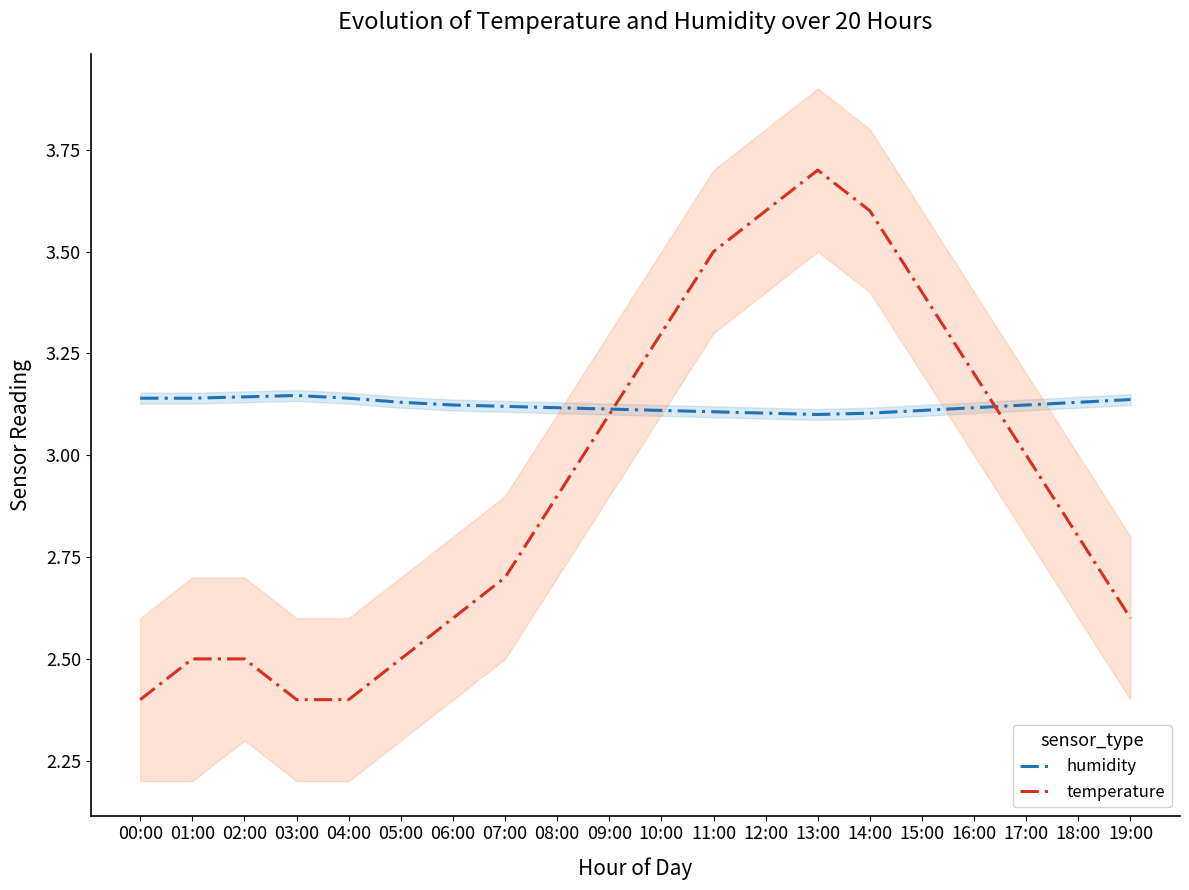

Rank the categories by temperature value from highest to lowest.

13:00, 12:00, 14:00, 11:00, 15:00, 10:00, 16:00, 09:00, 17:00, 08:00, 18:00, 07:00, 06:00, 19:00, 01:00, 02:00, 05:00, 00:00, 03:00, 04:00